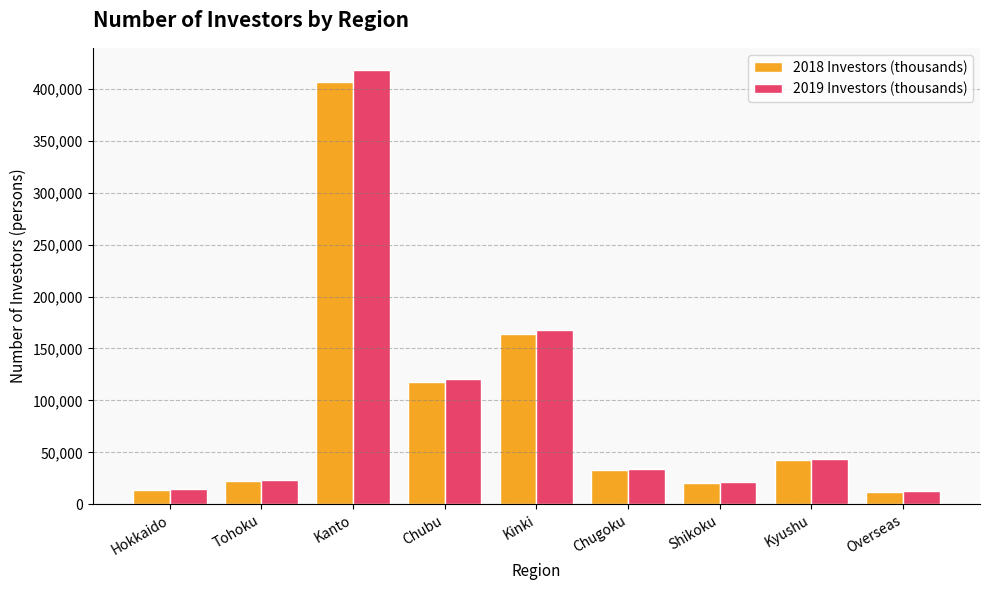

What is the maximum value shown in the chart?

418378